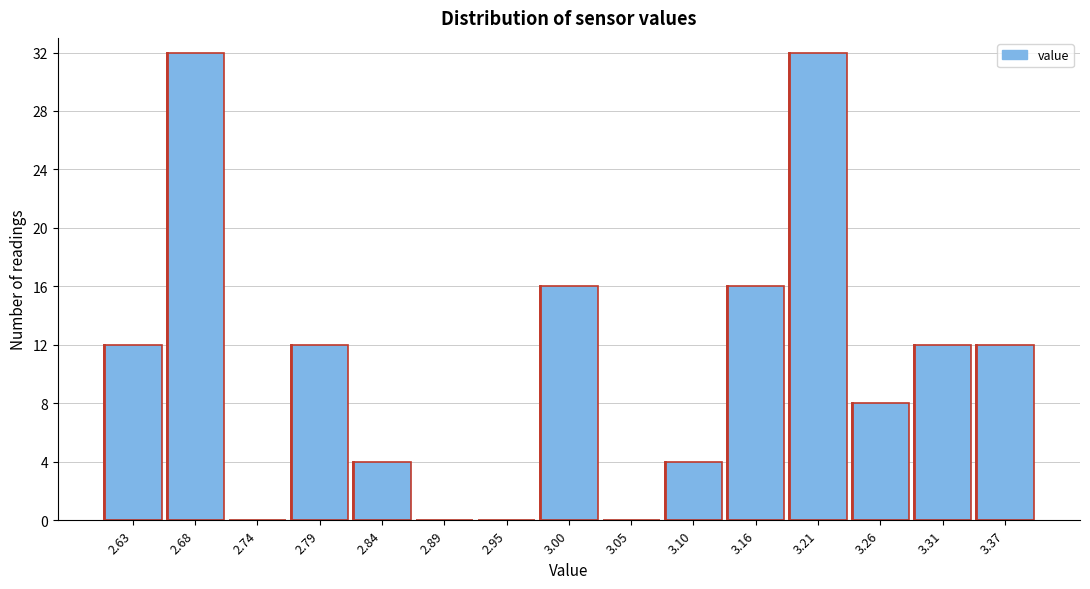

Reading right to left, what are all the values shown in this chart?

3.37=12	3.31=12	3.26=8	3.21=32	3.16=16	3.10=4	3.05=0	3.00=16	2.95=0	2.89=0	2.84=4	2.79=12	2.74=0	2.68=32	2.63=12